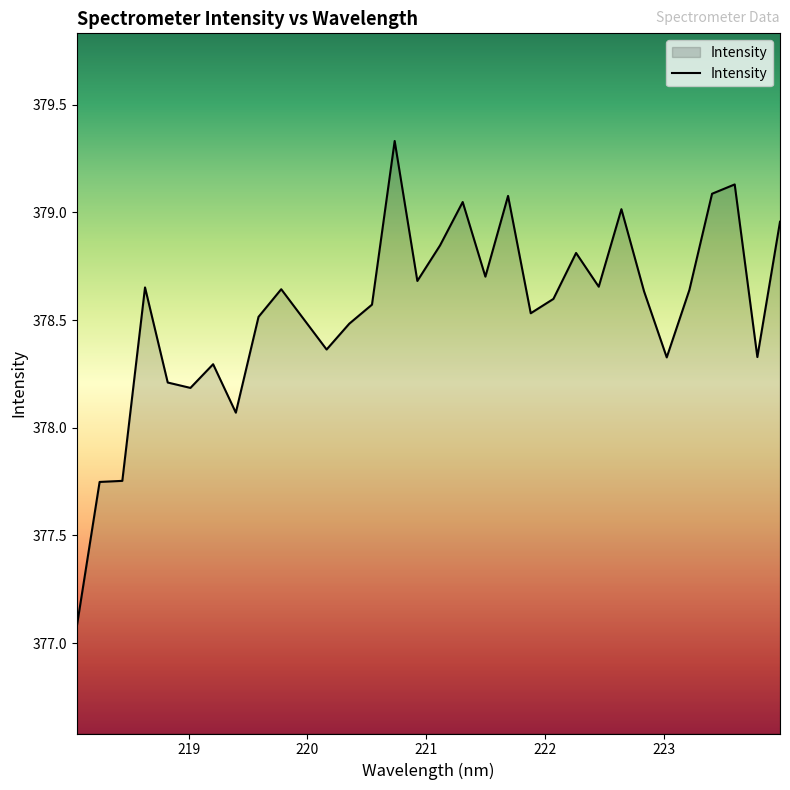

What is the greatest value displayed?

379.3